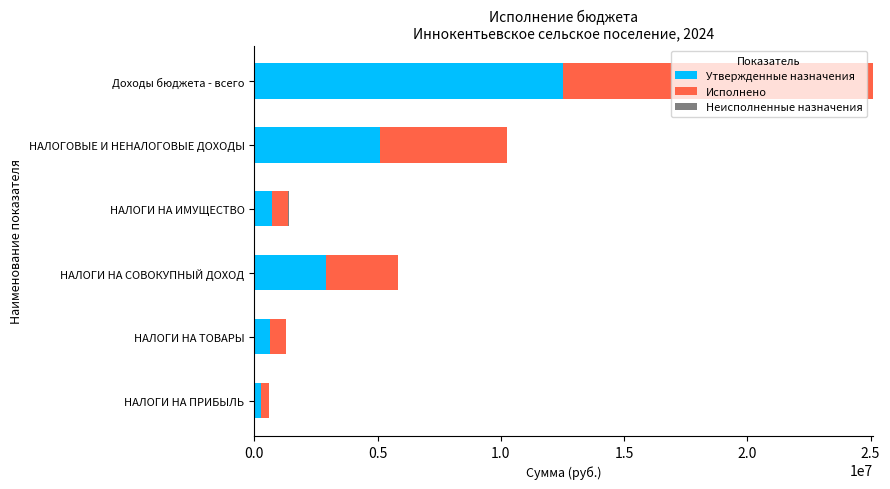

At which category is the sum across all series the highest?

Доходы бюджета - всего